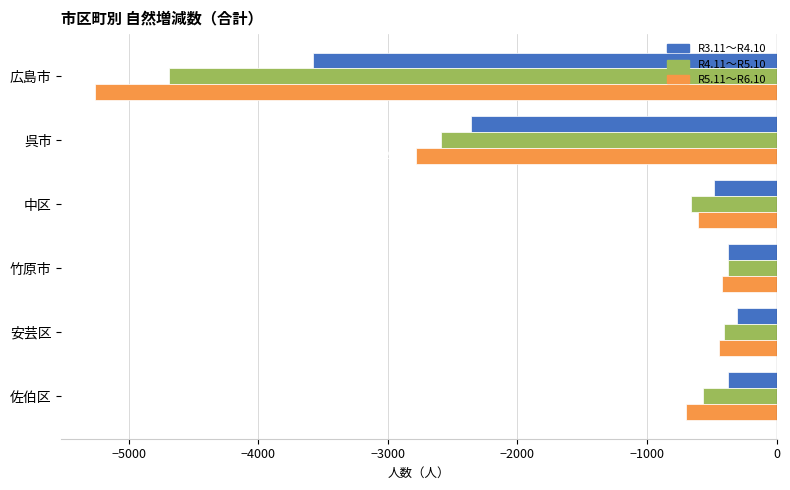

Rank the categories by R4.11～R5.10 value from highest to lowest.

竹原市, 安芸区, 佐伯区, 中区, 呉市, 広島市